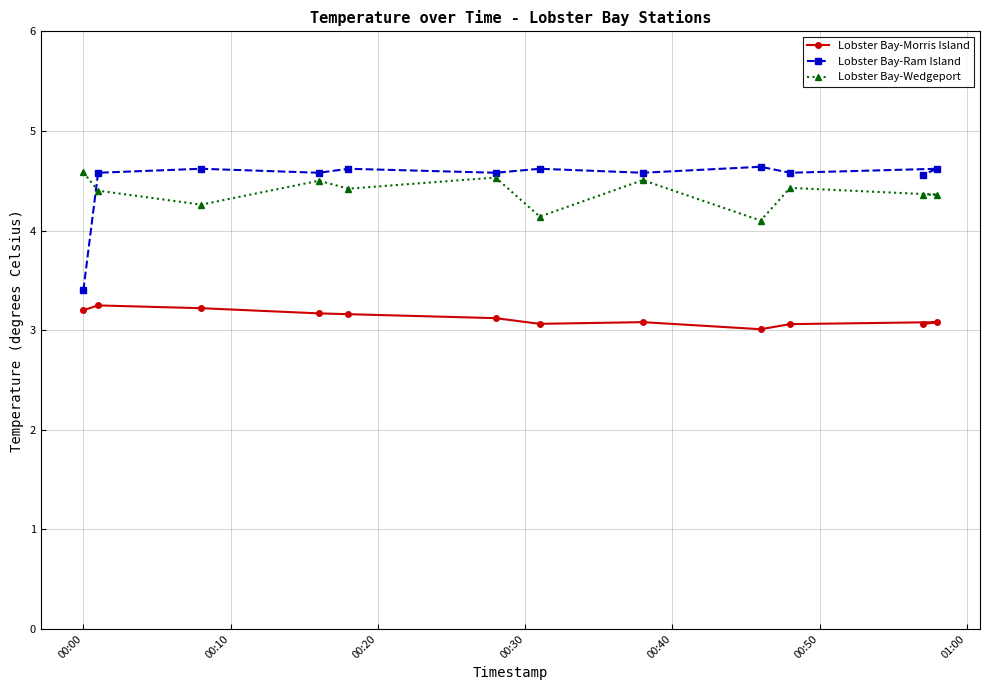

True or false: Lobster Bay-Ram Island and Lobster Bay-Wedgeport cross at least once.

True